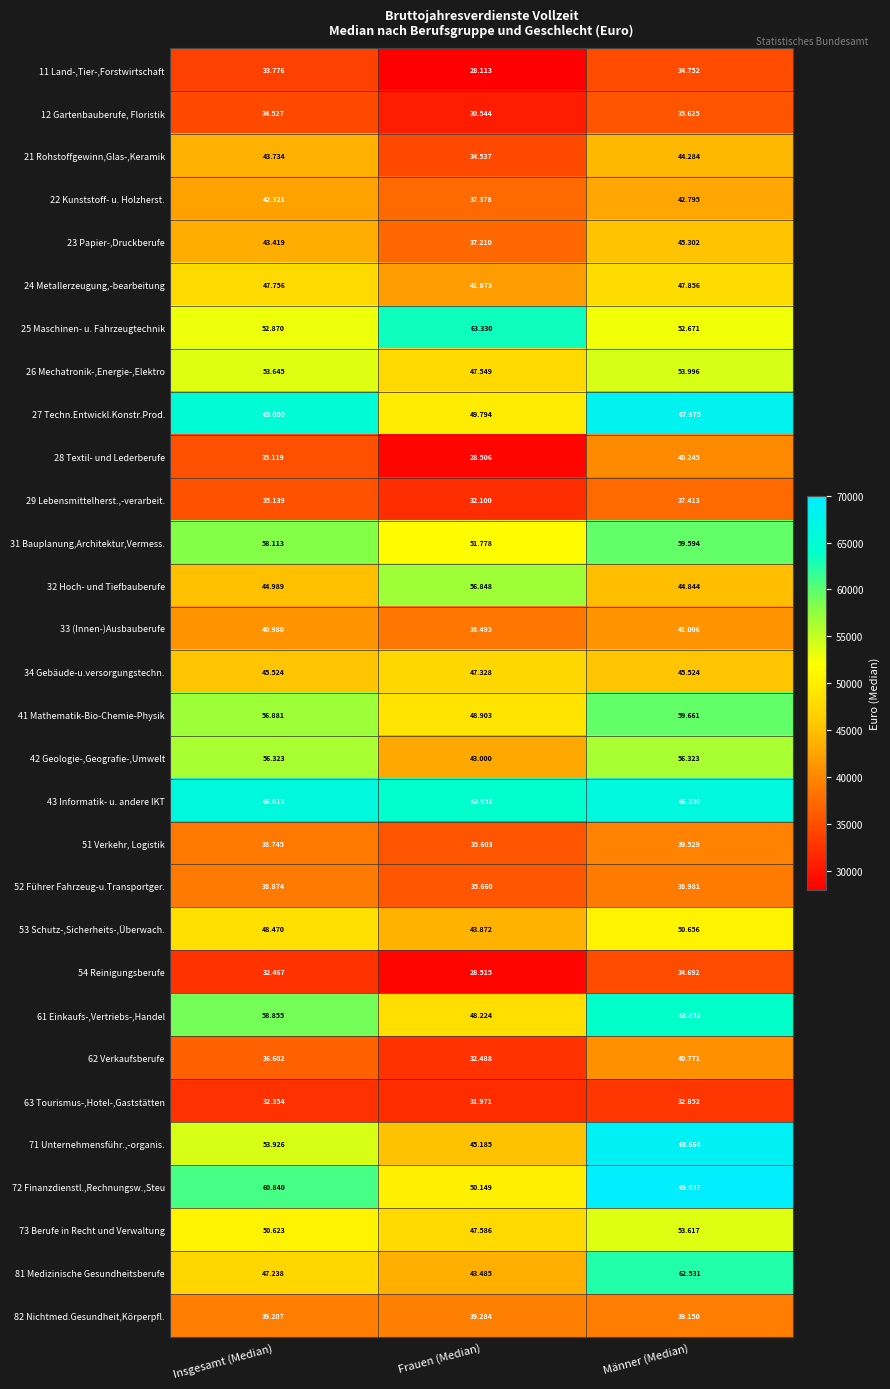

List the series in order of their peak value, highest first.

72 Finanzdienstl.,Rechnungsw.,Steu, 71 Unternehmensführ.,-organis., 27 Techn.Entwickl.Konstr.Prod., 43 Informatik- u. andere IKT, 61 Einkaufs-,Vertriebs-,Handel, 25 Maschinen- u. Fahrzeugtechnik, 81 Medizinische Gesundheitsberufe, 41 Mathematik-Bio-Chemie-Physik, 31 Bauplanung,Architektur,Vermess., 32 Hoch- und Tiefbauberufe, 42 Geologie-,Geografie-,Umwelt, 26 Mechatronik-,Energie-,Elektro, 73 Berufe in Recht und Verwaltung, 53 Schutz-,Sicherheits-,Überwach., 24 Metallerzeugung,-bearbeitung, 34 Gebäude-u.versorgungstechn., 23 Papier-,Druckberufe, 21 Rohstoffgewinn,Glas-,Keramik, 22 Kunststoff- u. Holzherst., 33 (Innen-)Ausbauberufe, 62 Verkaufsberufe, 28 Textil- und Lederberufe, 51 Verkehr, Logistik, 82 Nichtmed.Gesundheit,Körperpfl., 52 Führer Fahrzeug-u.Transportger., 29 Lebensmittelherst.,-verarbeit., 12 Gartenbauberufe, Floristik, 11 Land-,Tier-,Forstwirtschaft, 54 Reinigungsberufe, 63 Tourismus-,Hotel-,Gaststätten